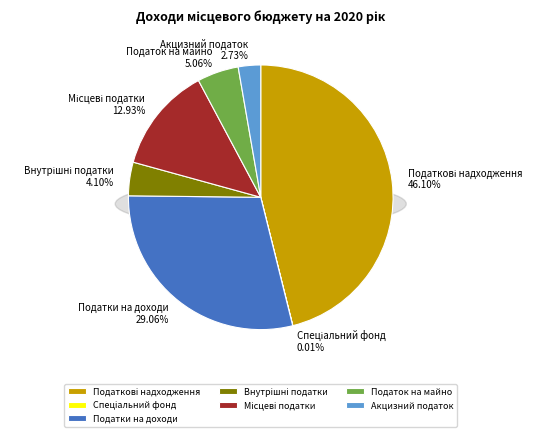

Which category has the biggest portion of the pie?

Податкові надходження